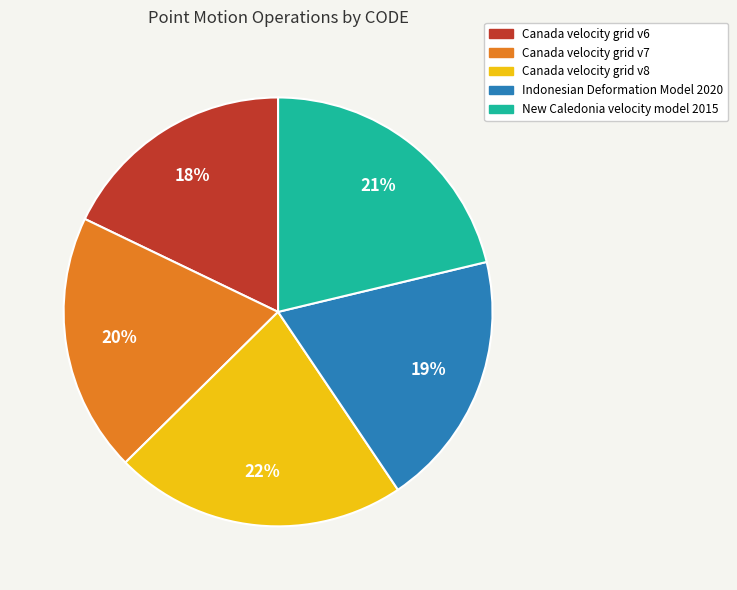

How many segments does this pie chart have?

5